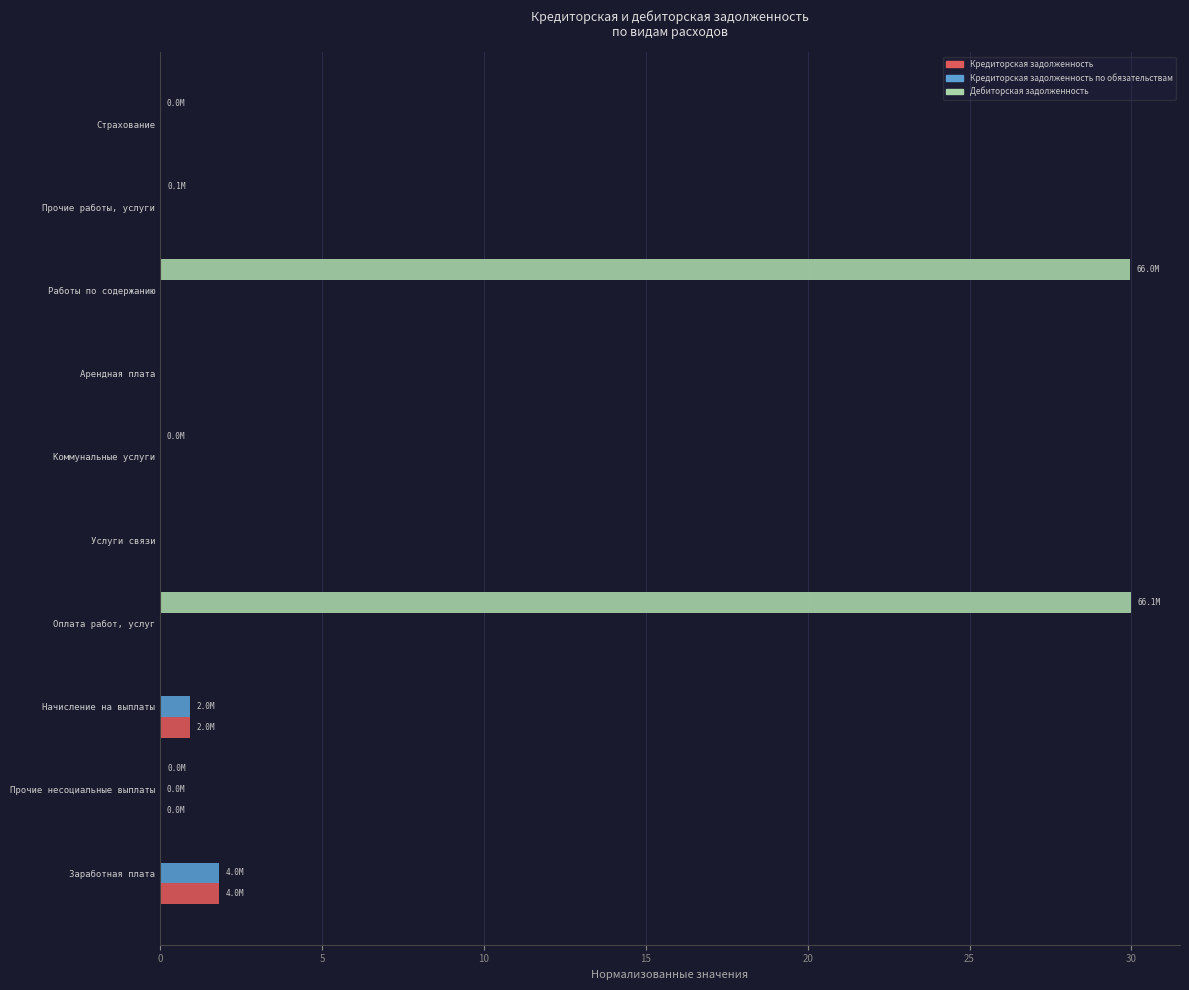

What is the sum of all Кредиторская задолженность по обязательствам values?

2.7